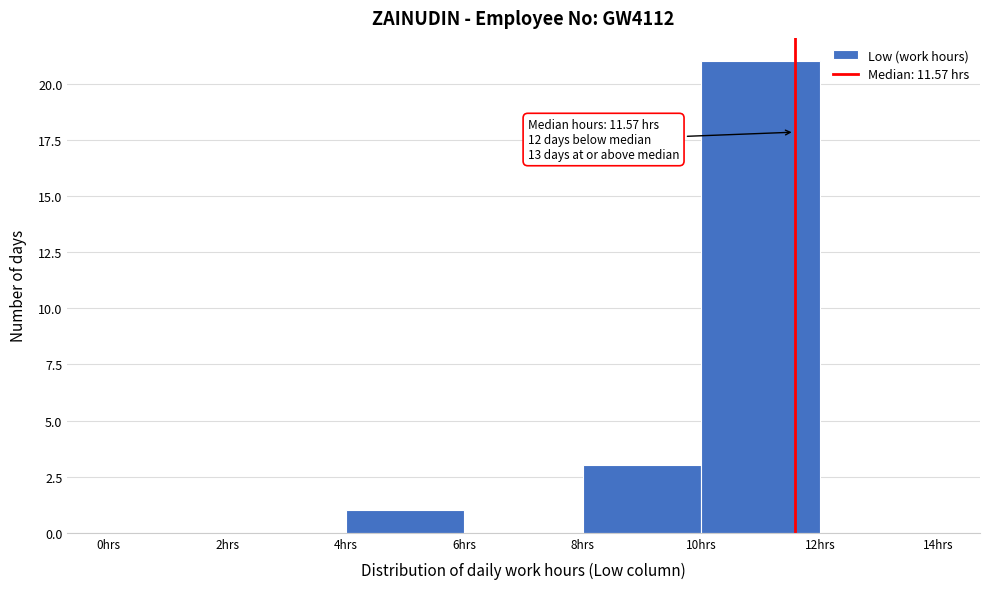

Over which range of the x-axis is the bar tallest?

10 to 12